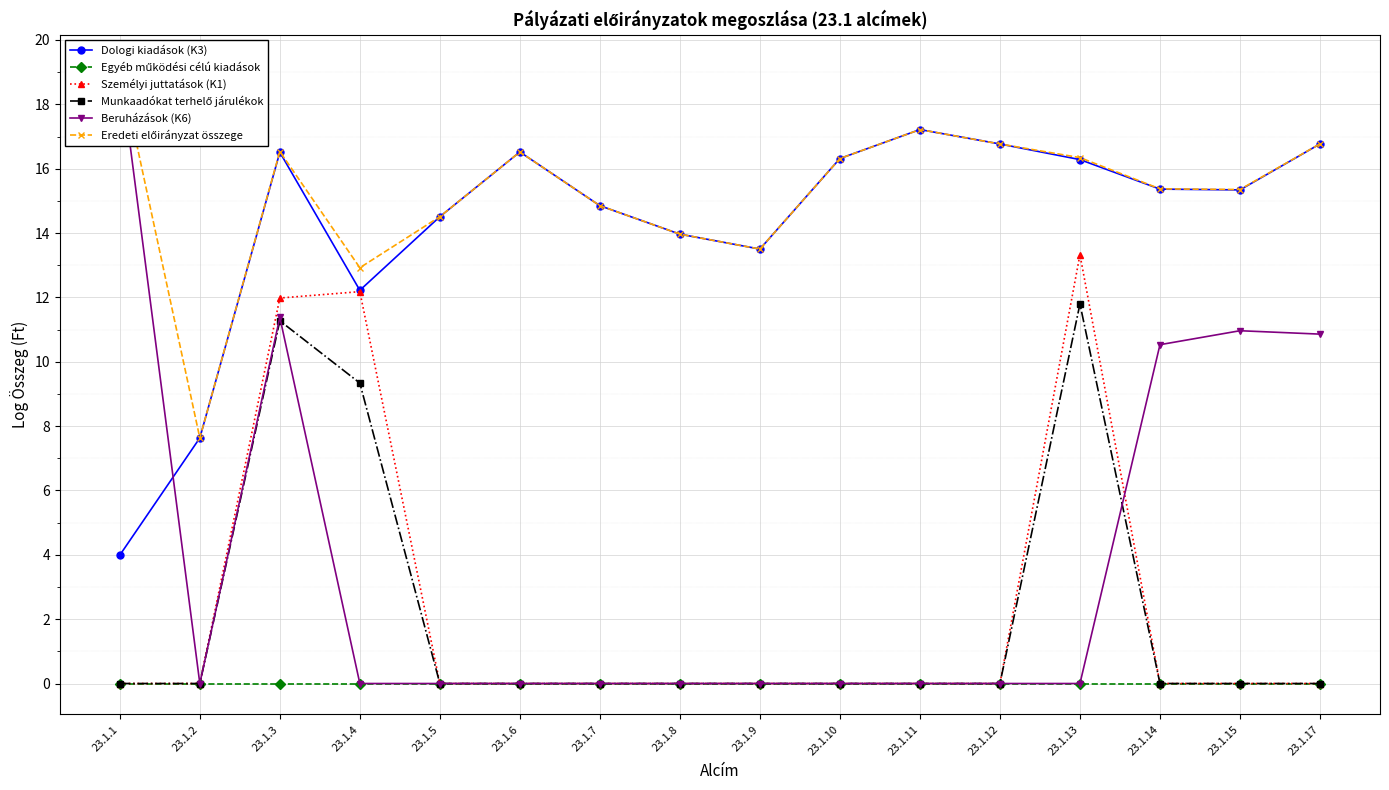

What is the total value across all series at 23.1.13?

57.7